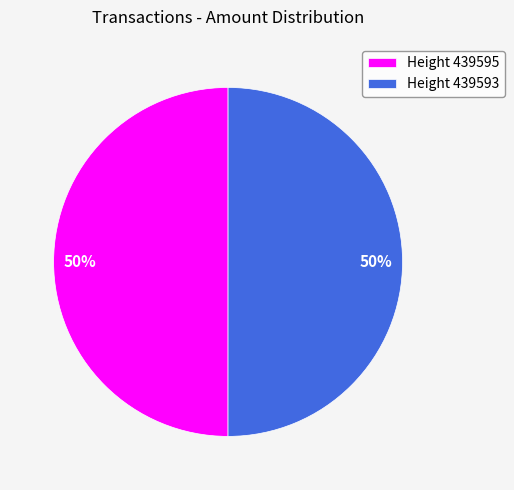

Approximately how many times larger is the value at Height 439595 compared to Height 439593?

1.0